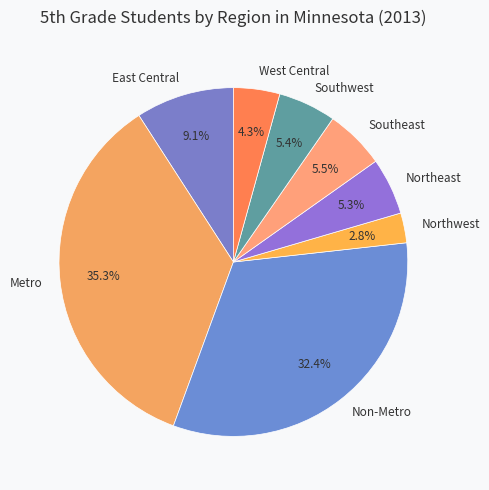

Between Southeast and Northwest, which is larger?

Southeast